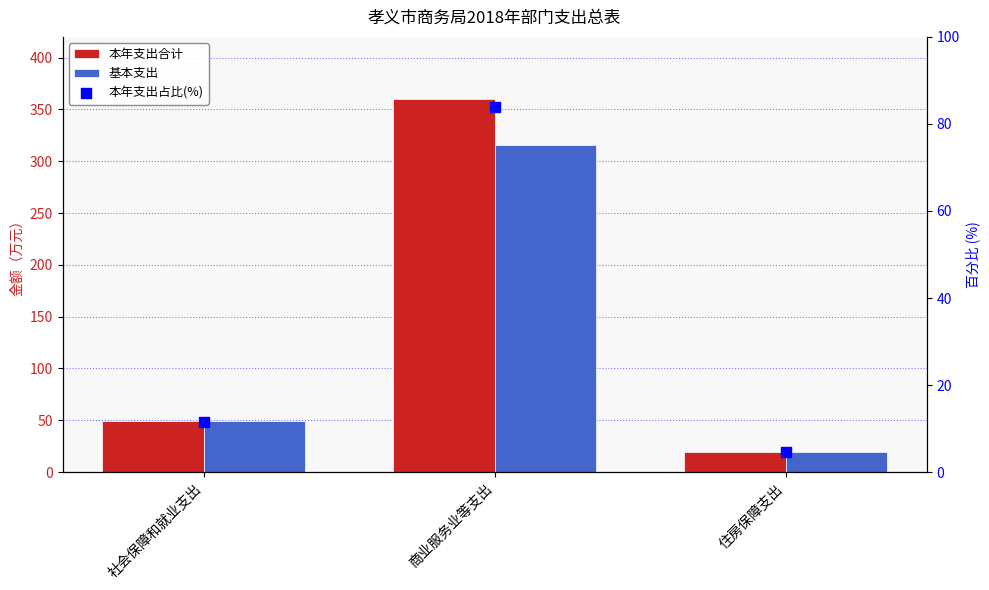

What are all the series names shown in the legend?

本年支出合计, 基本支出, 本年支出占比(%)